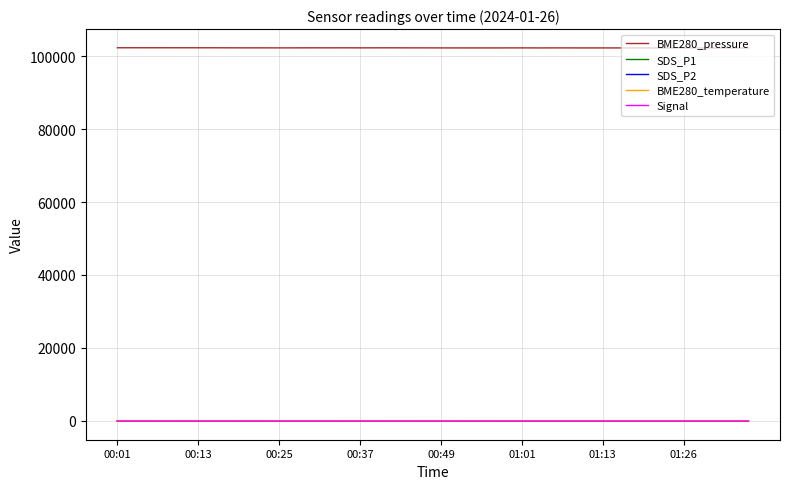

True or false: BME280_temperature and BME280_pressure intersect in this chart.

False